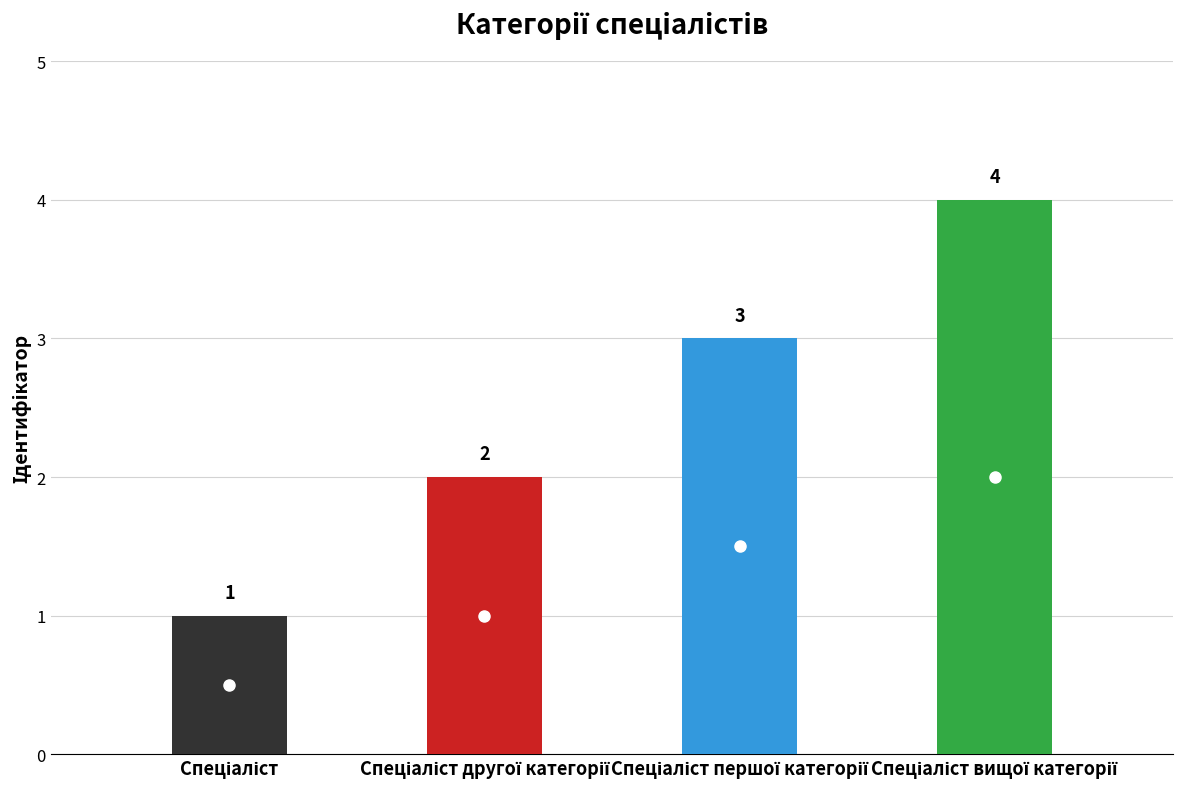

Reading left to right, extract all data points from this chart.

Спеціаліст=1	Спеціаліст другої категорії=2	Спеціаліст першої категорії=3	Спеціаліст вищої категорії=4